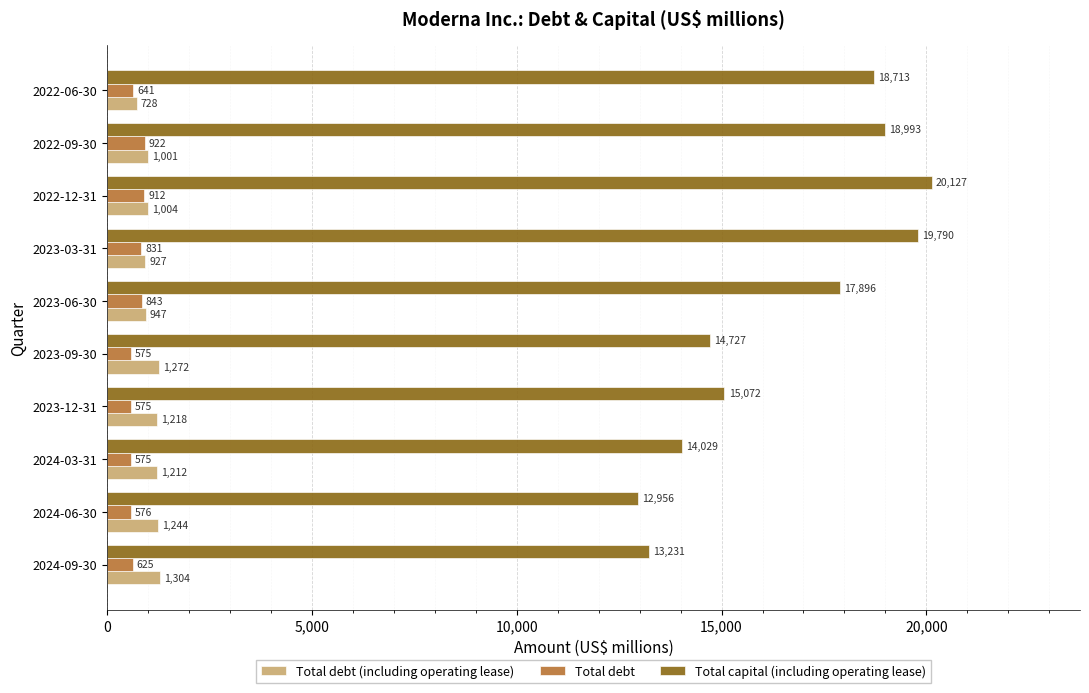

List the series in order of their peak value, highest first.

Total capital (including operating lease), Total debt (including operating lease), Total debt